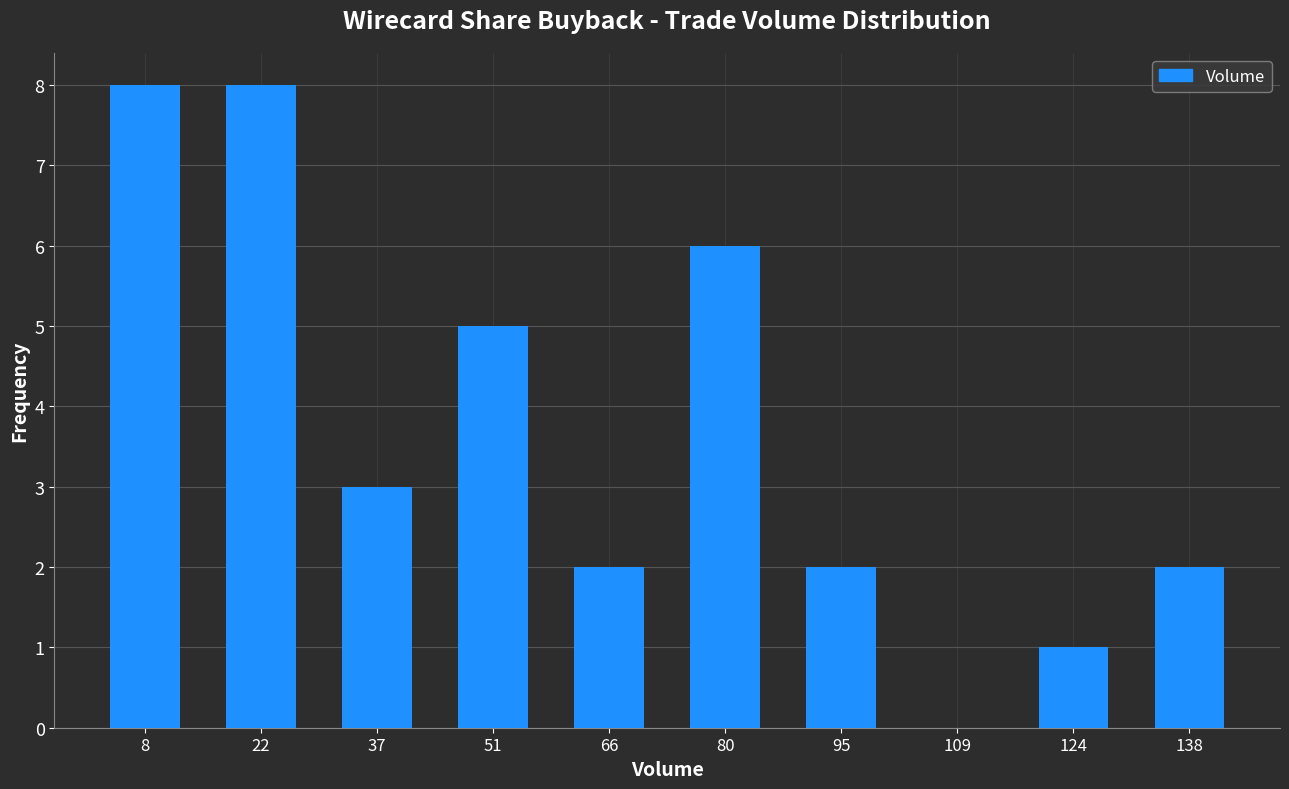

What is the height of the bar covering 44.5 to 59.0 on the x-axis? Neither the bar edges nor the heights are printed on the chart, so give them approximately, as read against the axes.

5